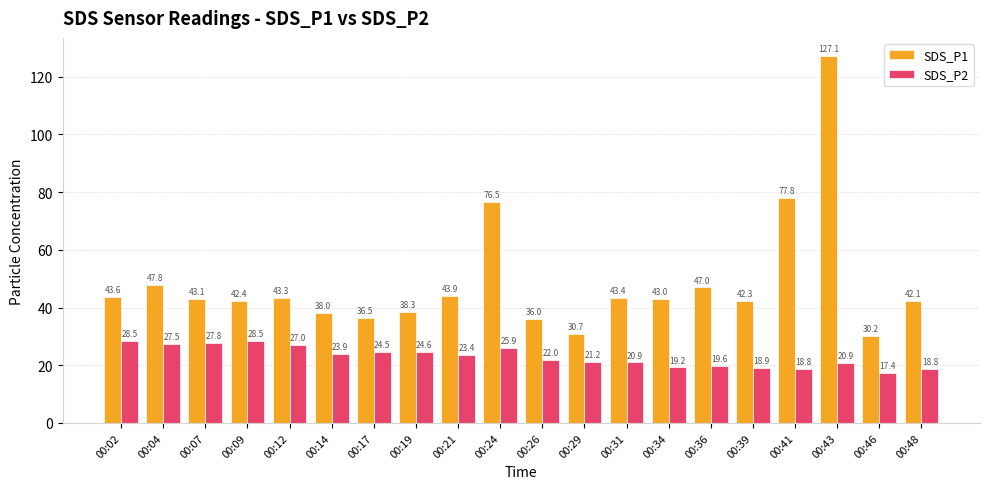

Which series has the largest total across all categories?

SDS_P1